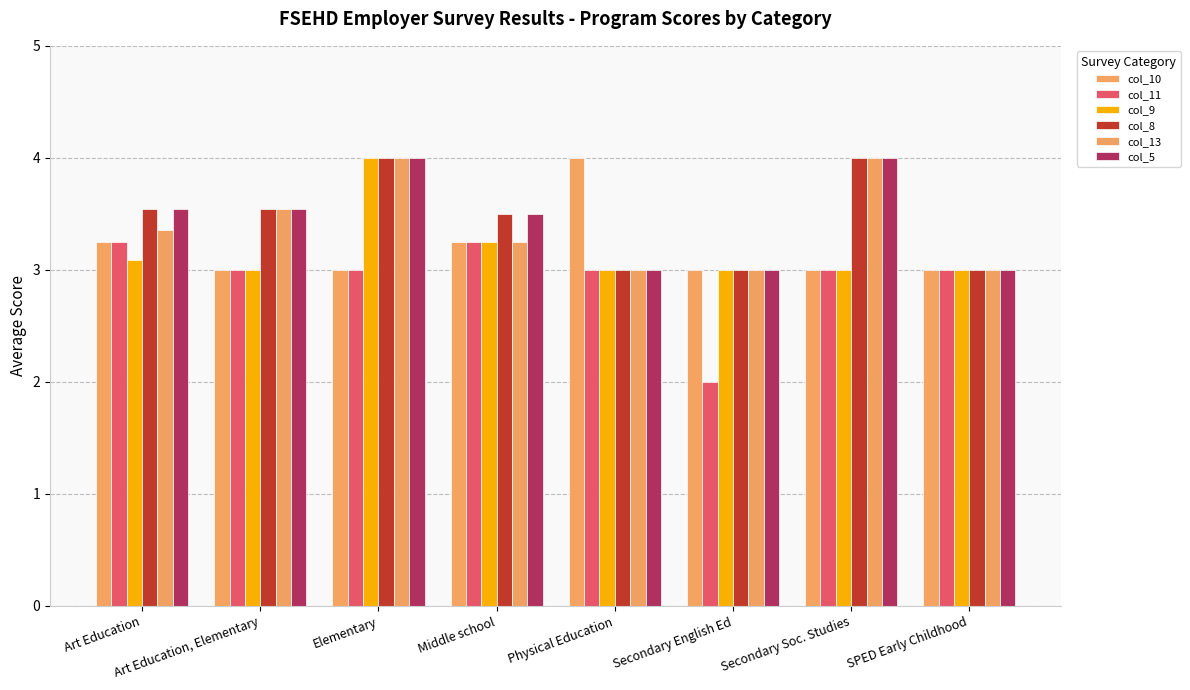

Does the chart contain any negative values?

No